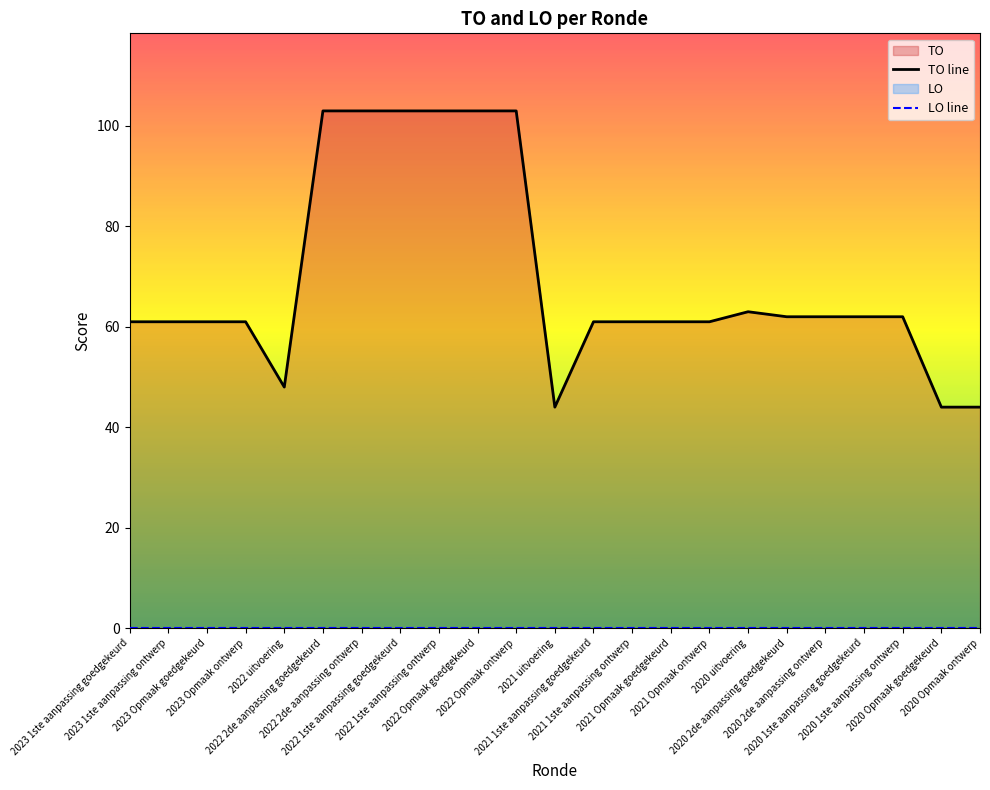

What is the value of the TO line point at the 4th from the left?

61